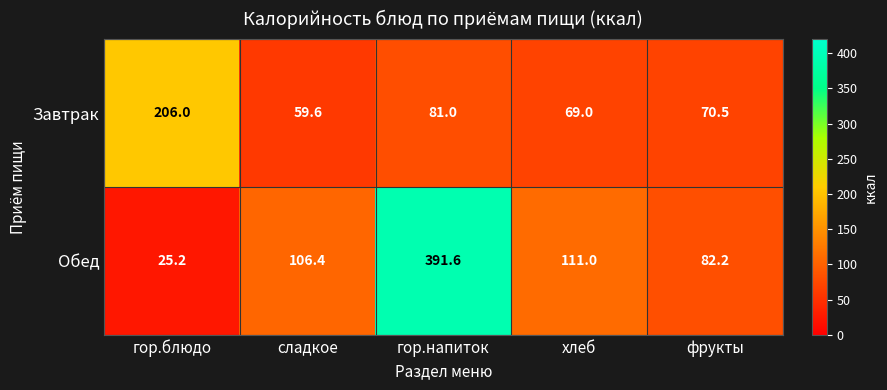

True or false: Обед has a value of 118.4 at фрукты.

False